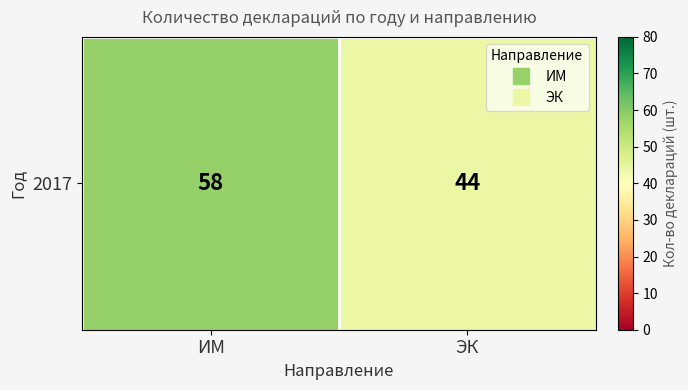

Reading left to right, transcribe all the data shown in this chart.

58	44